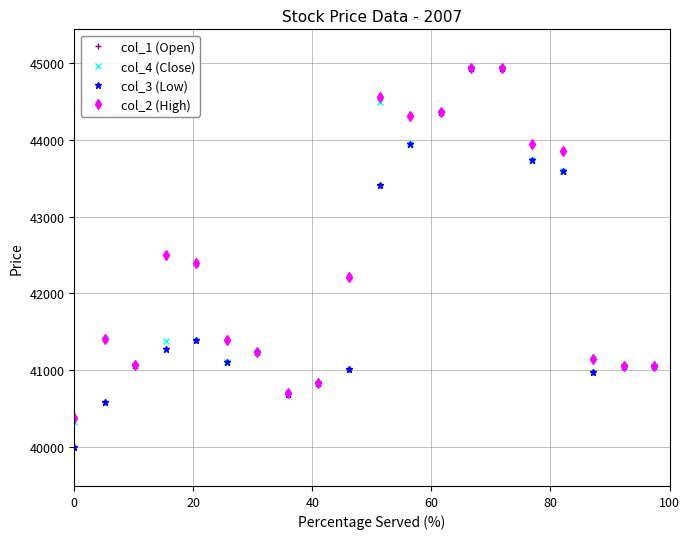

True or false: col_3 (Low) has more than 0 points higher than both neighbors.

True